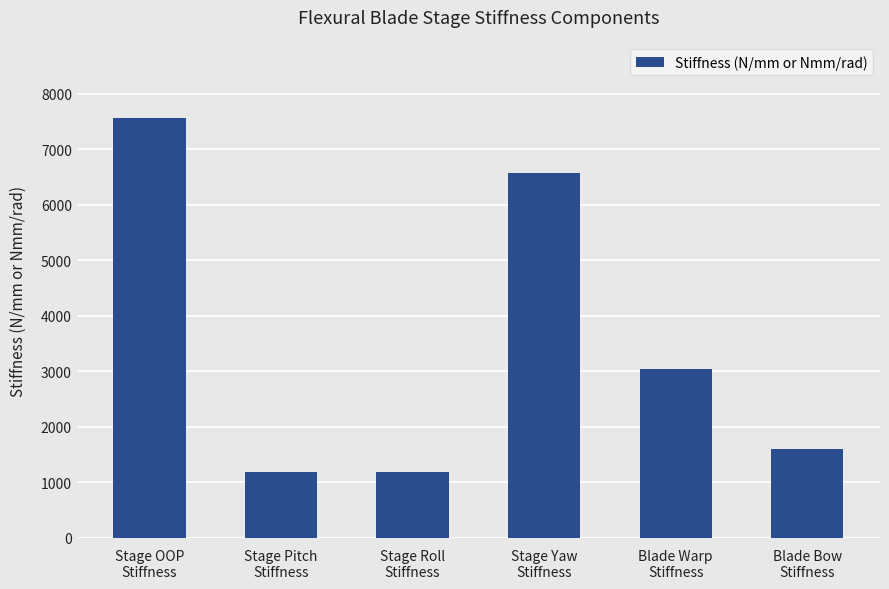

Which label corresponds to the largest value in the chart?

Stage OOP
Stiffness